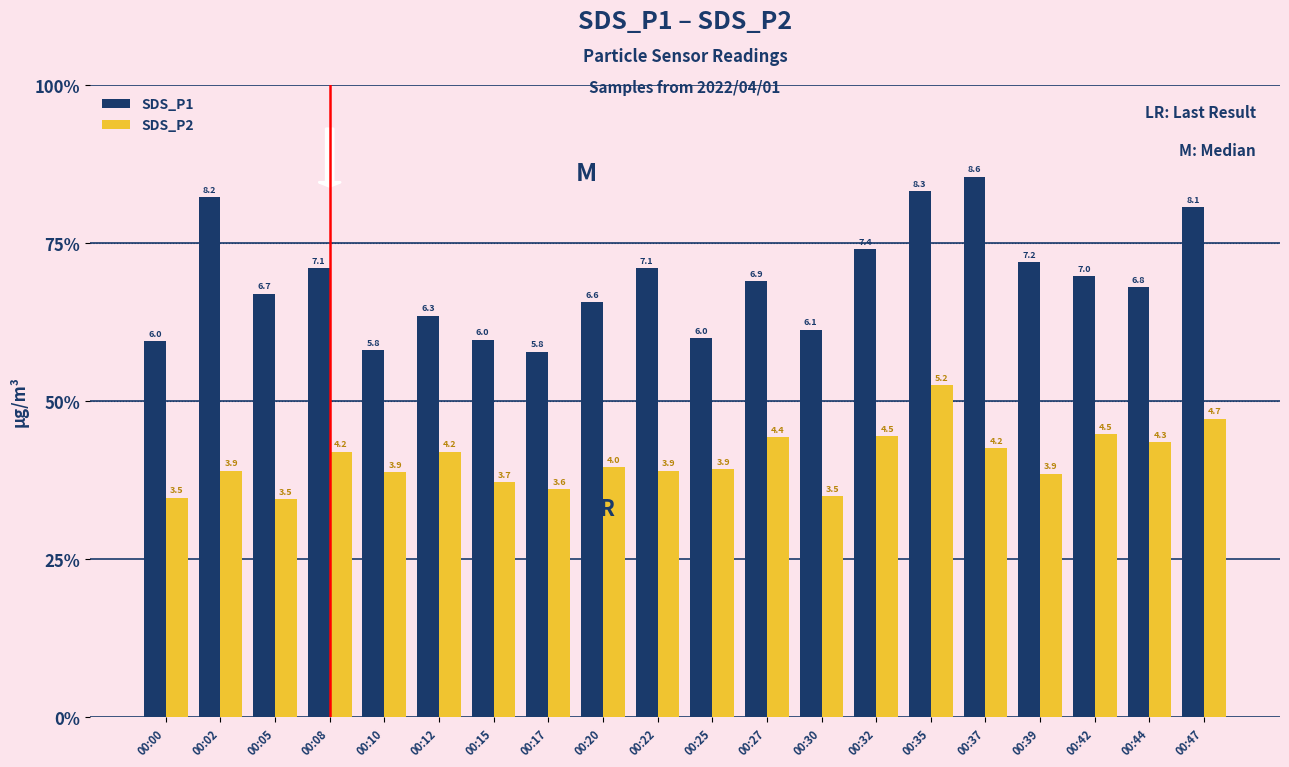

The SDS_P2 series shows 3.5 at 00:05. True or false?

True